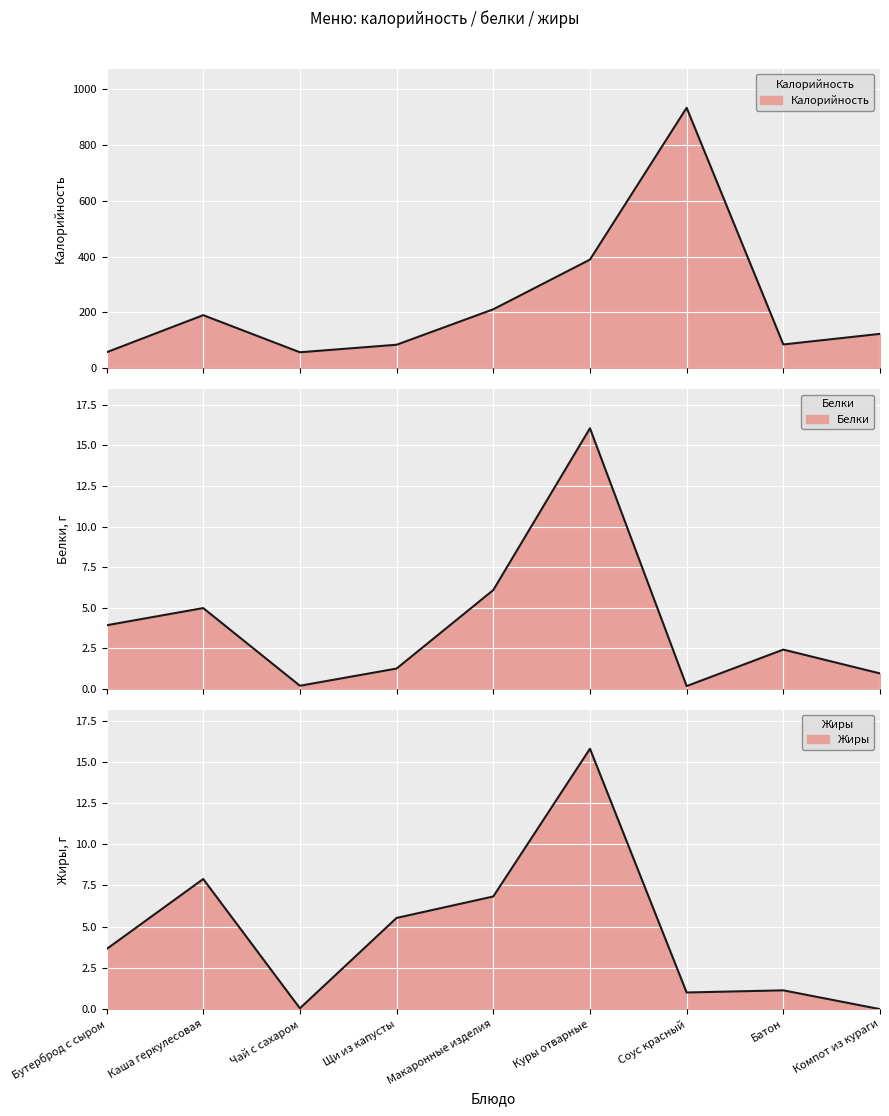

True or false: Жиры has a value of 1.7 at Батон.

False